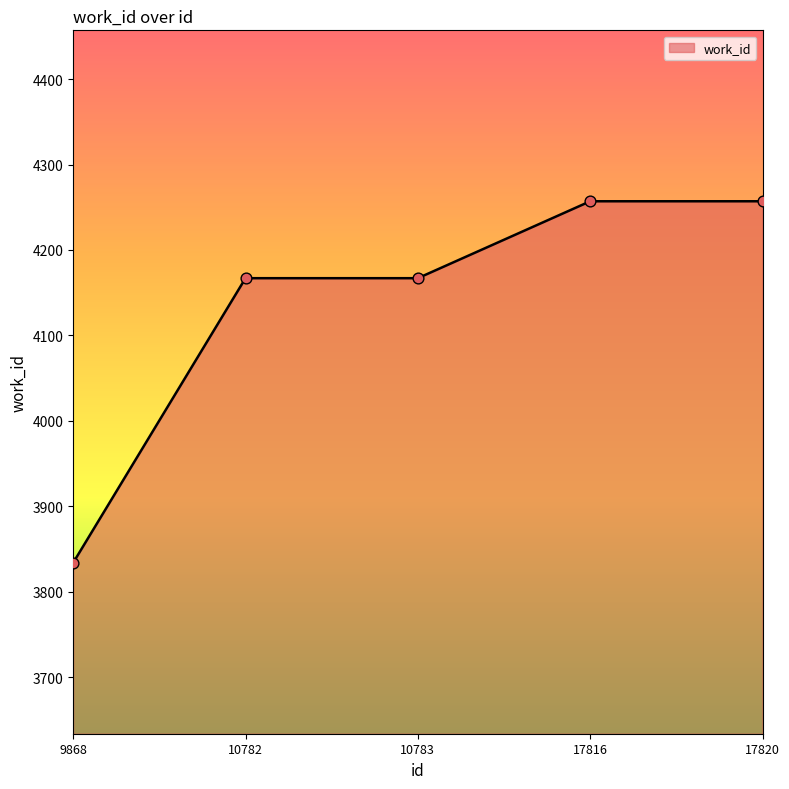

Which has a higher value, 10782 or 17820?

17820